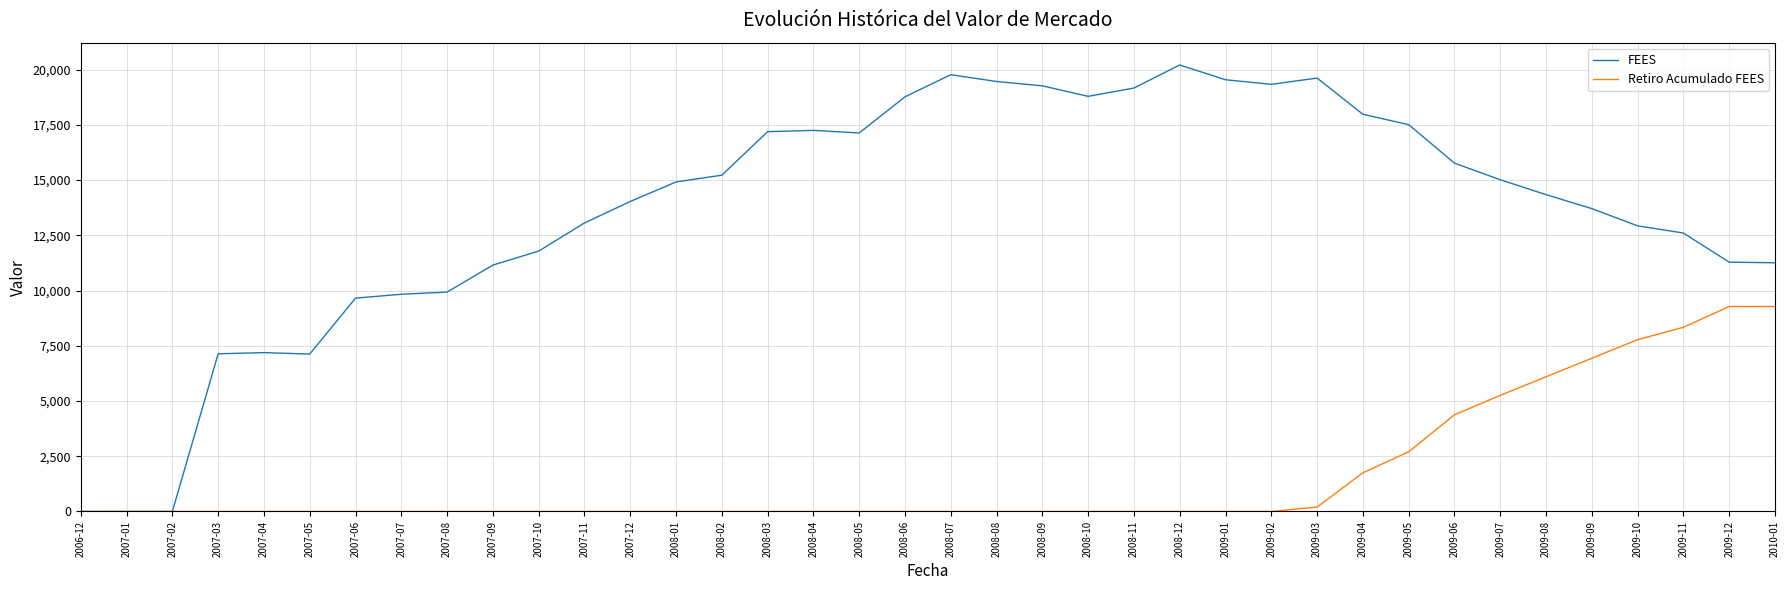

What is the greatest value displayed?

20210.7